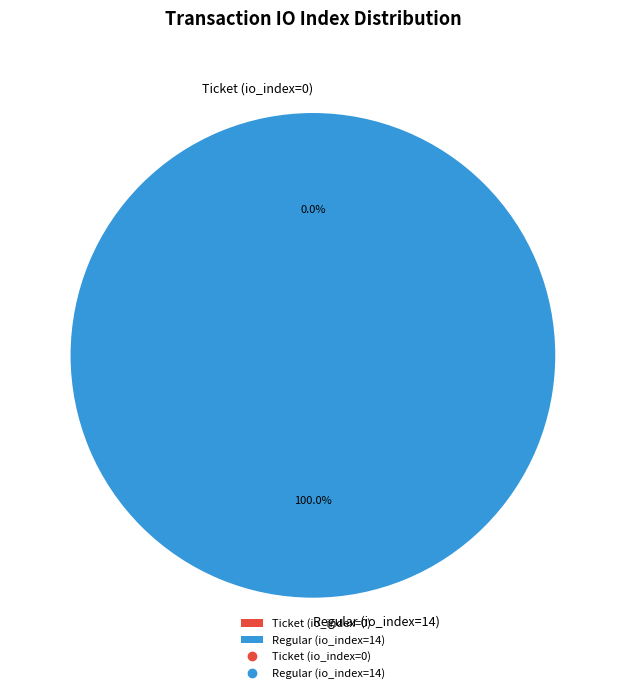

The Regular (io_index=14) slice represents 89% of the pie. True or false?

False